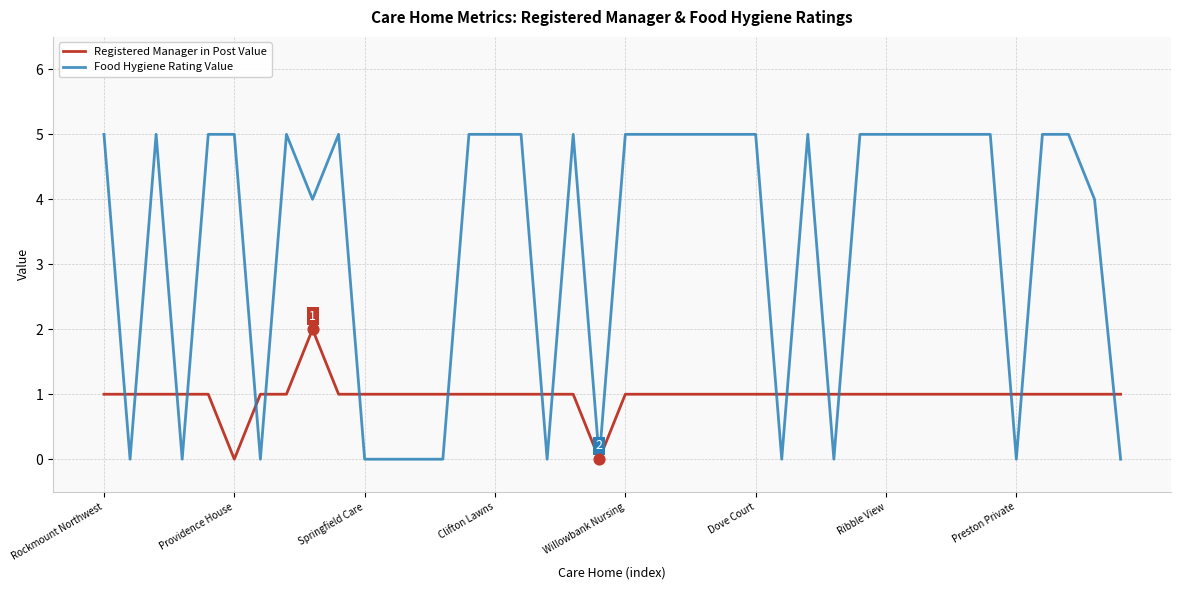

At how many categories does at least one series exceed 2?

27